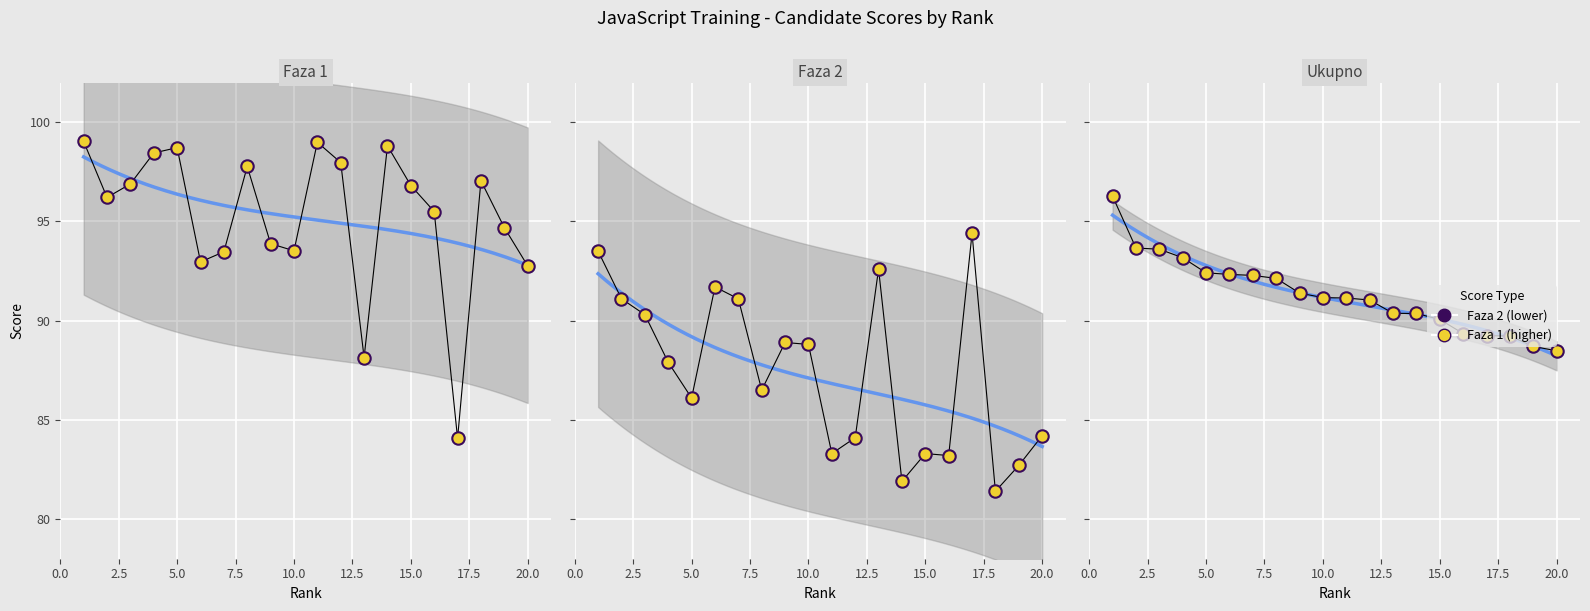

Which series reaches the minimum Y coordinate?

Faza 2